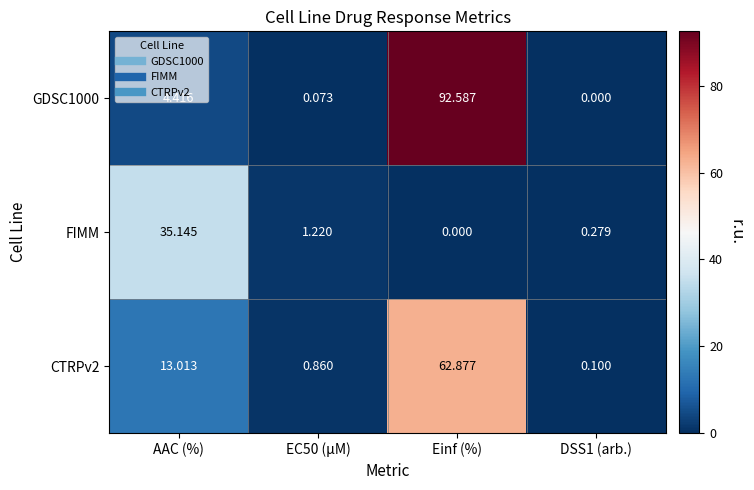

At which category is the sum across all series the highest?

Einf (%)